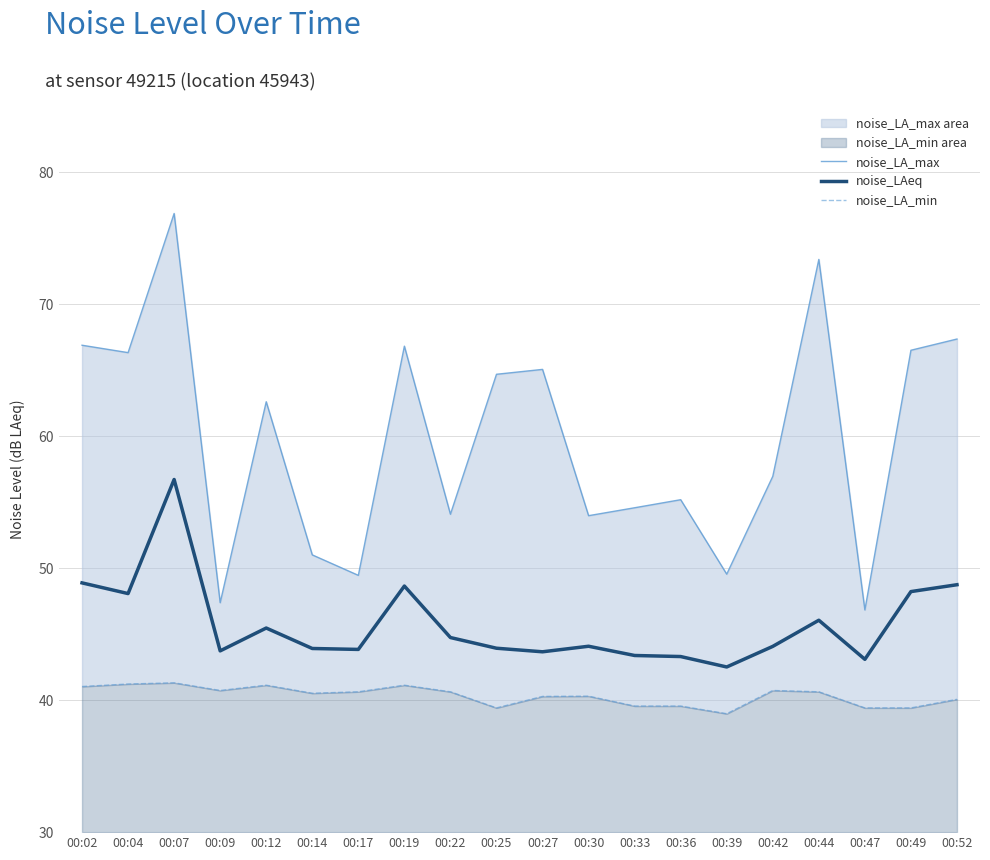

What is the total value across all series at 00:04?

155.6